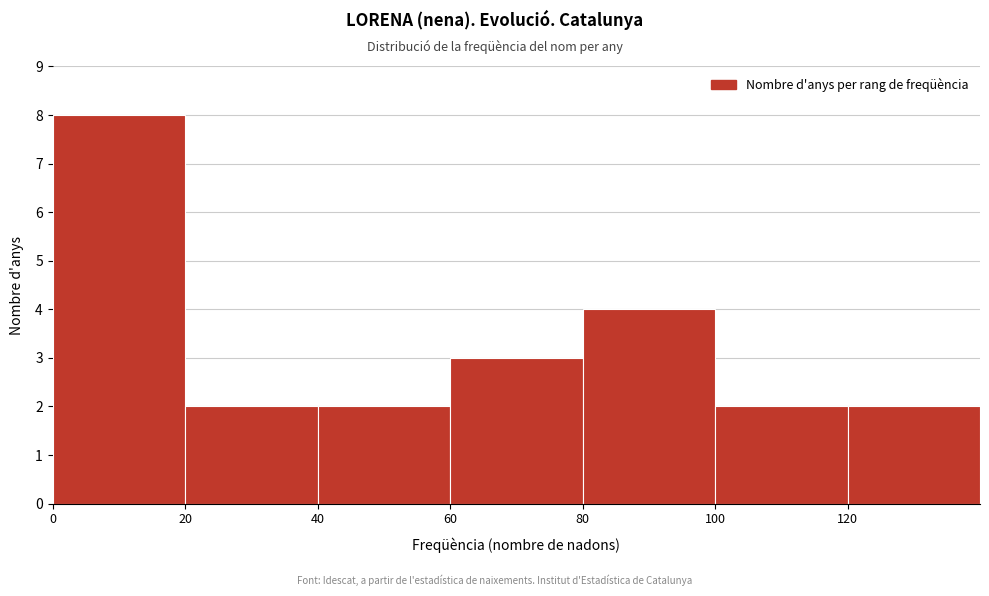

Reading left to right, transcribe this chart: for each bar, give the range it covers on the x-axis and its height. The values are not printed on the chart, so give them approximately, as read against the axis.

0 to 20: 8
20 to 40: 2
40 to 60: 2
60 to 80: 3
80 to 100: 4
100 to 120: 2
120 to 140: 2